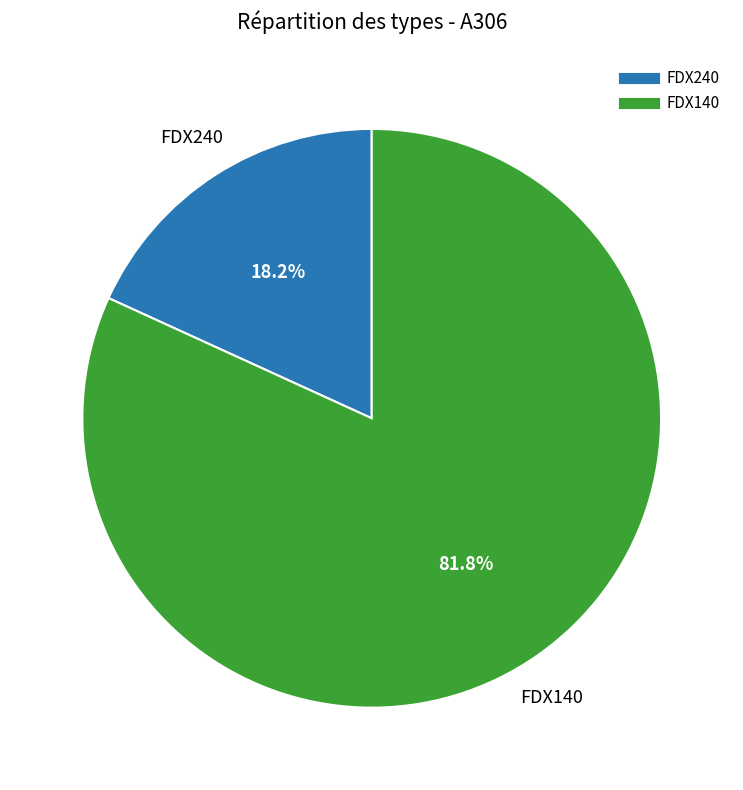

Between FDX140 and FDX240, which is larger?

FDX140